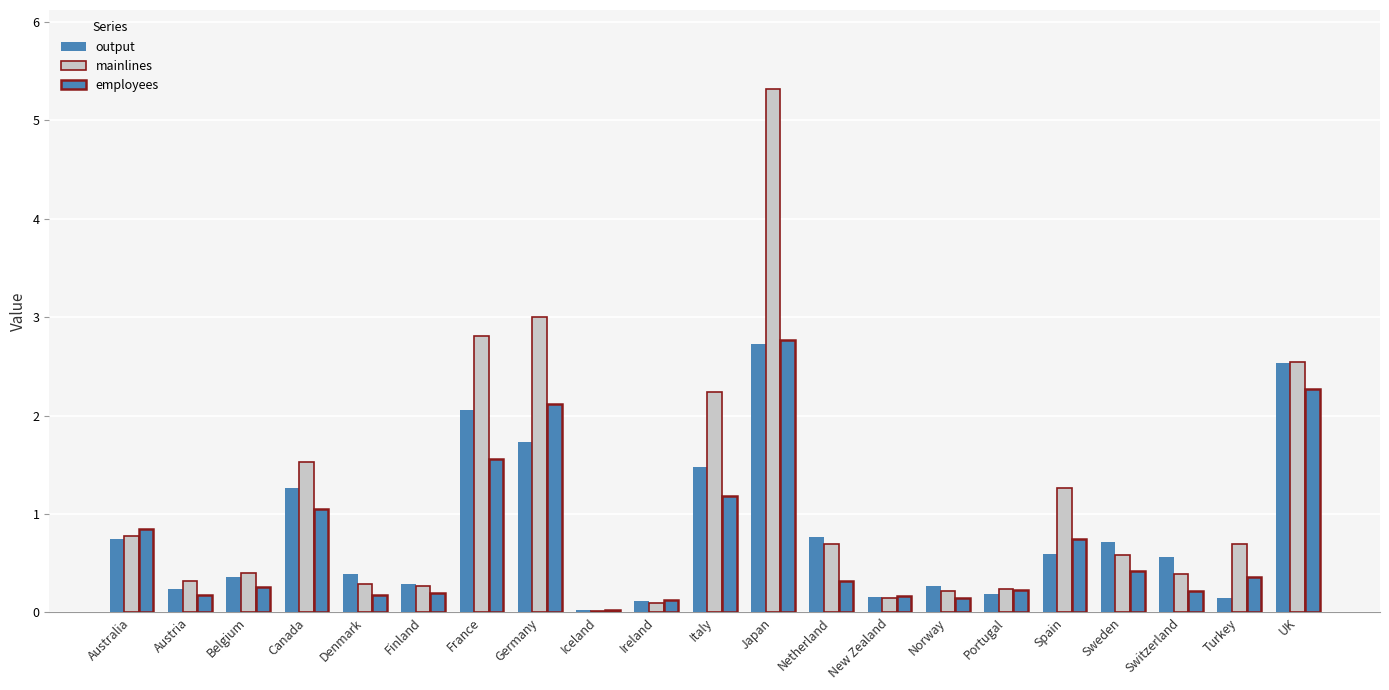

At which label does output reach its peak?

Japan